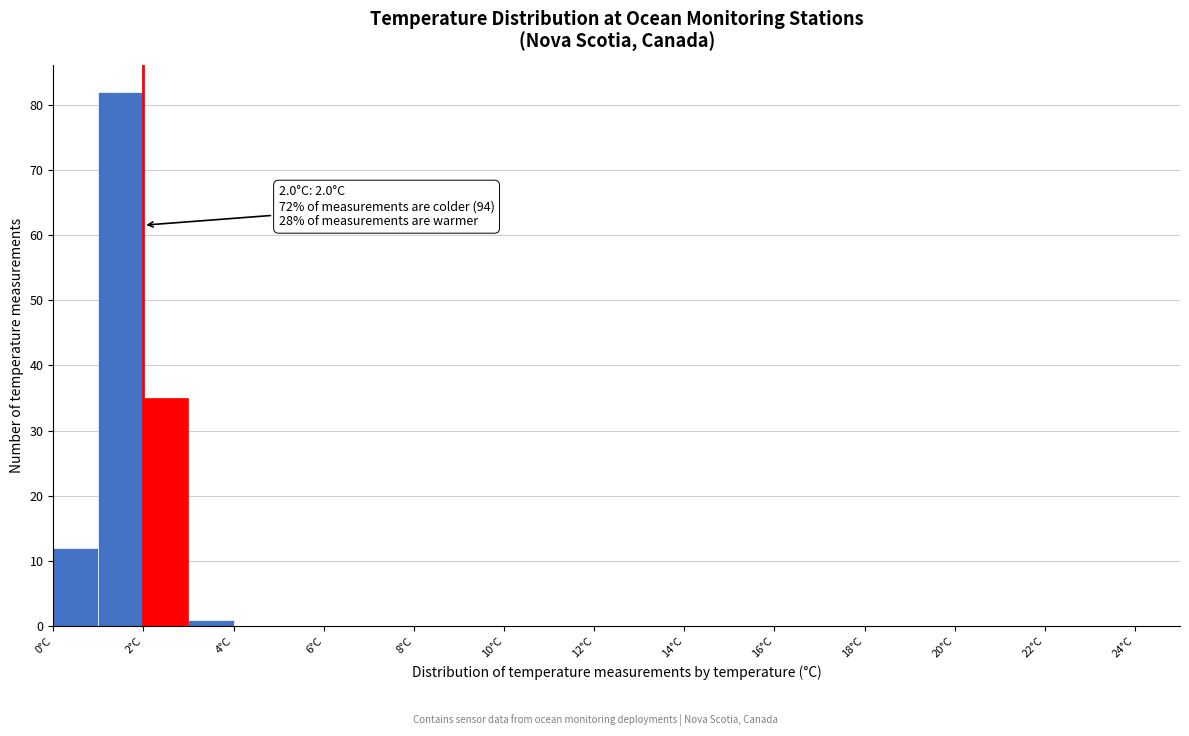

Over which range of the x-axis is the bar tallest?

1 to 2